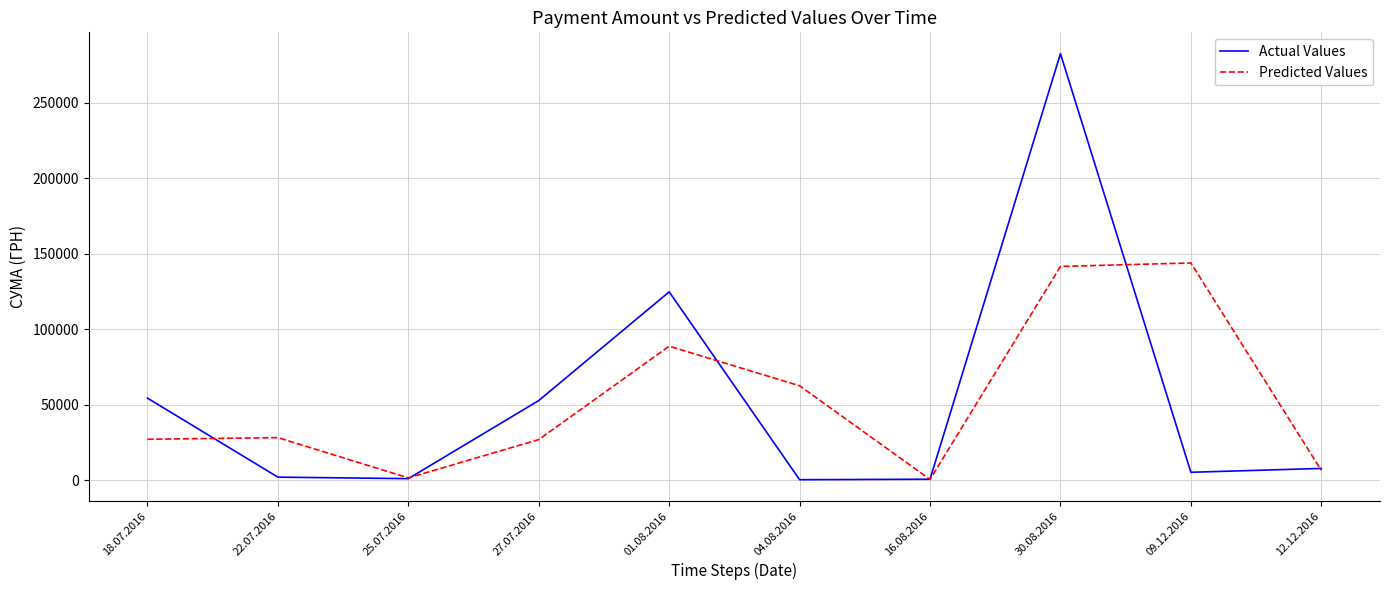

Does the chart display data point markers on the line(s)?

No